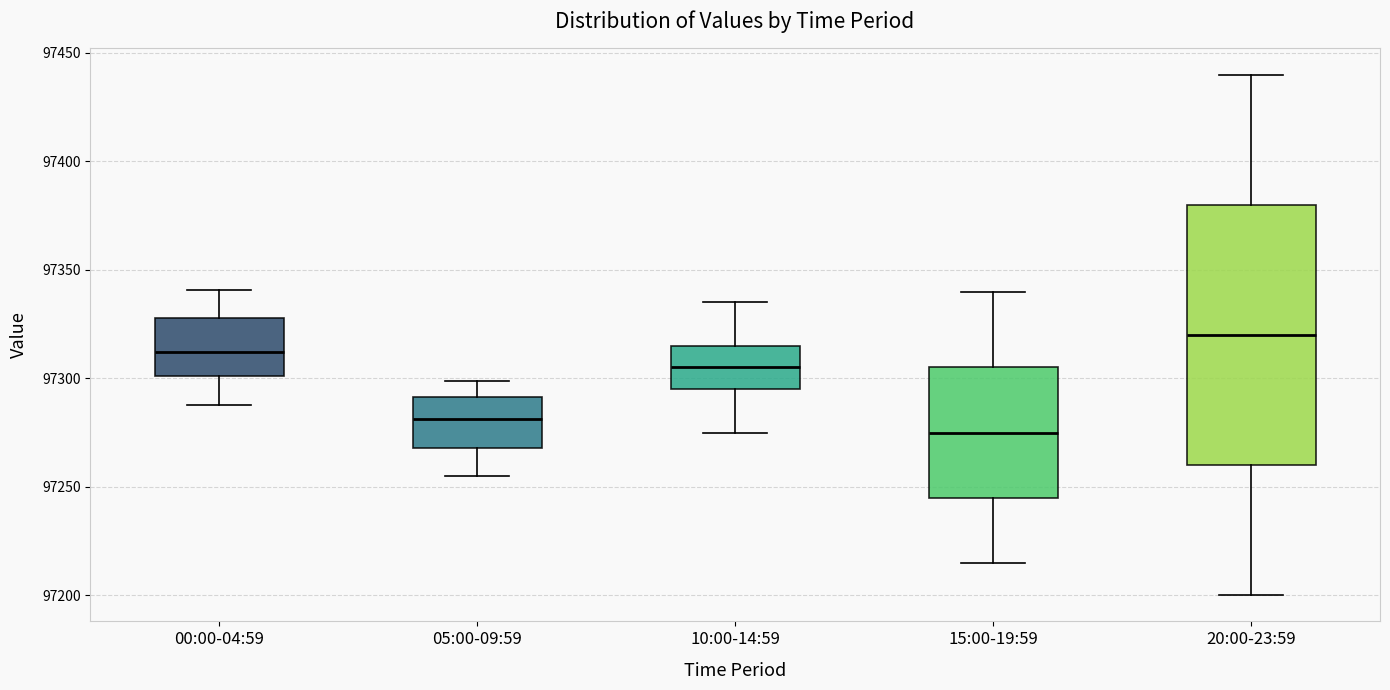

Which box's median line is the lowest?

15:00-19:59